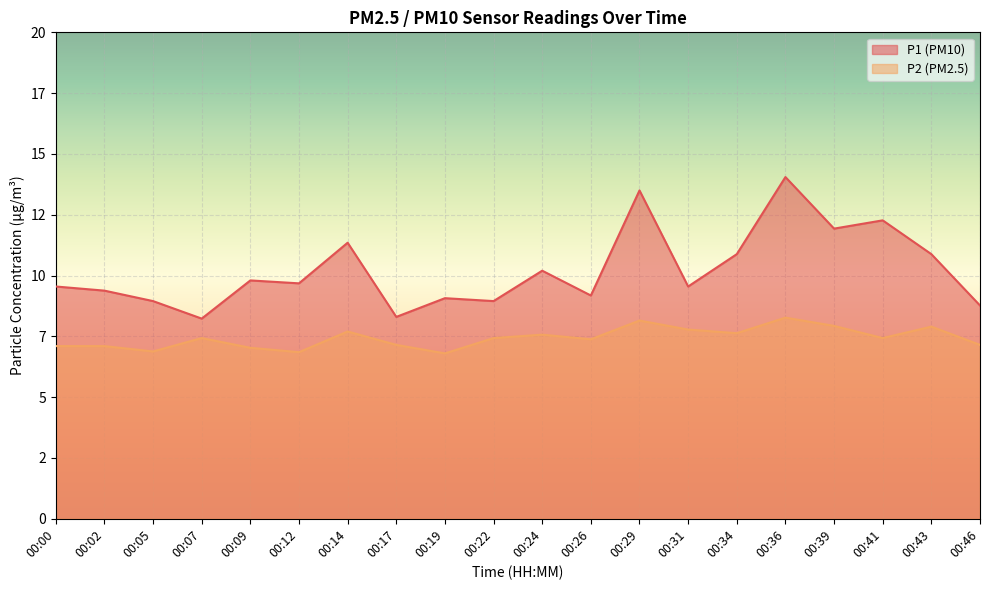

What is the sum of all P2 values?

148.7